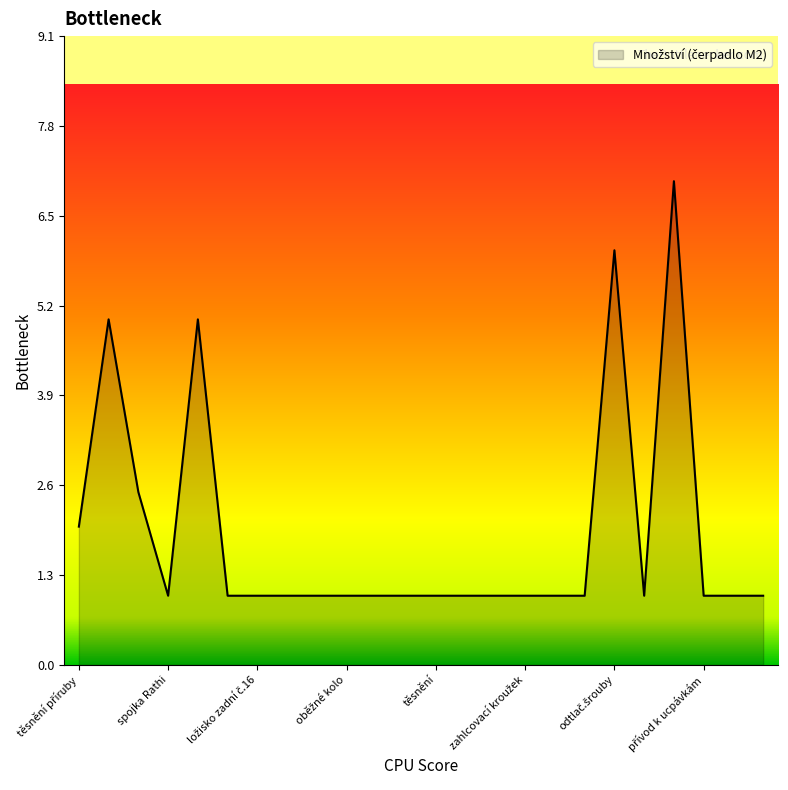

What is the smallest value displayed?

1.0